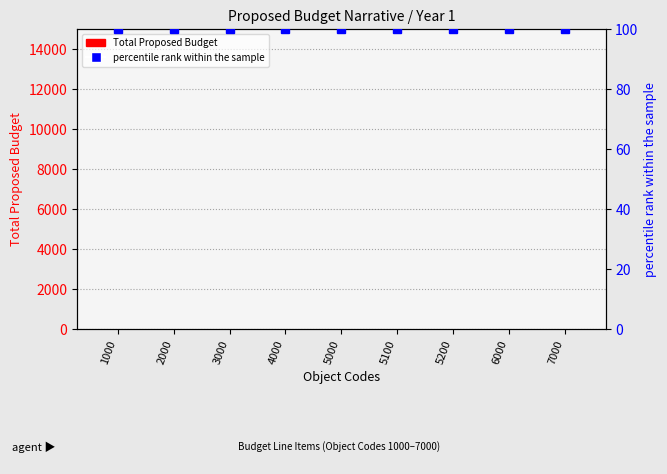

What are all the series names shown in the legend?

Total Proposed Budget, percentile rank within the sample